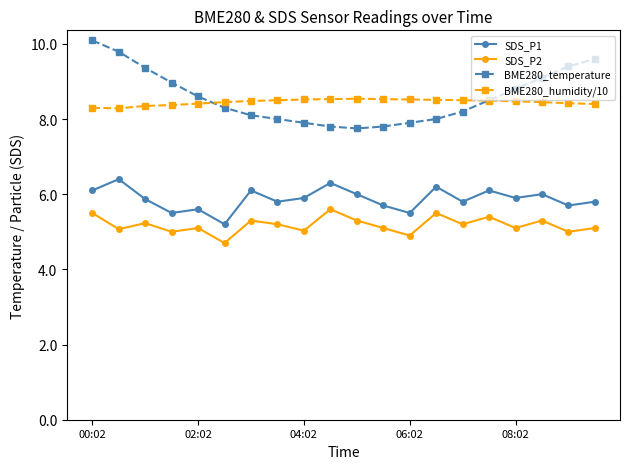

Which series has the largest total across all categories?

BME280_temperature